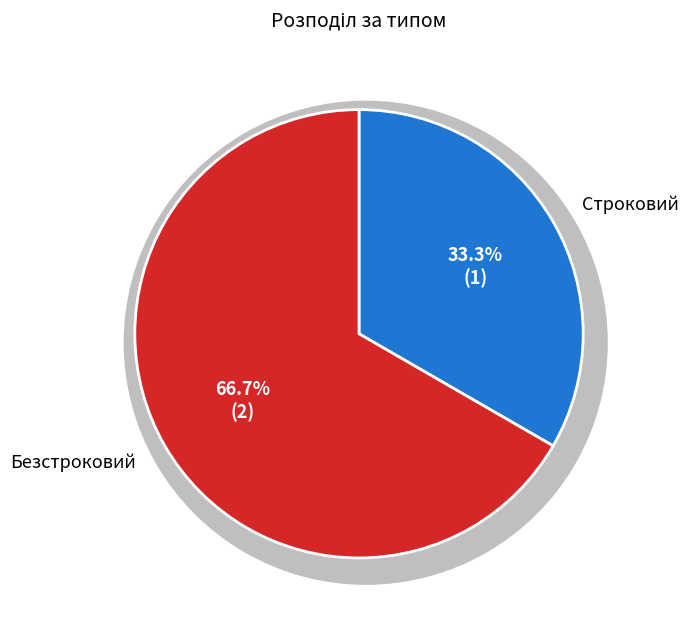

To the nearest percent, what is the average slice percentage?

50%